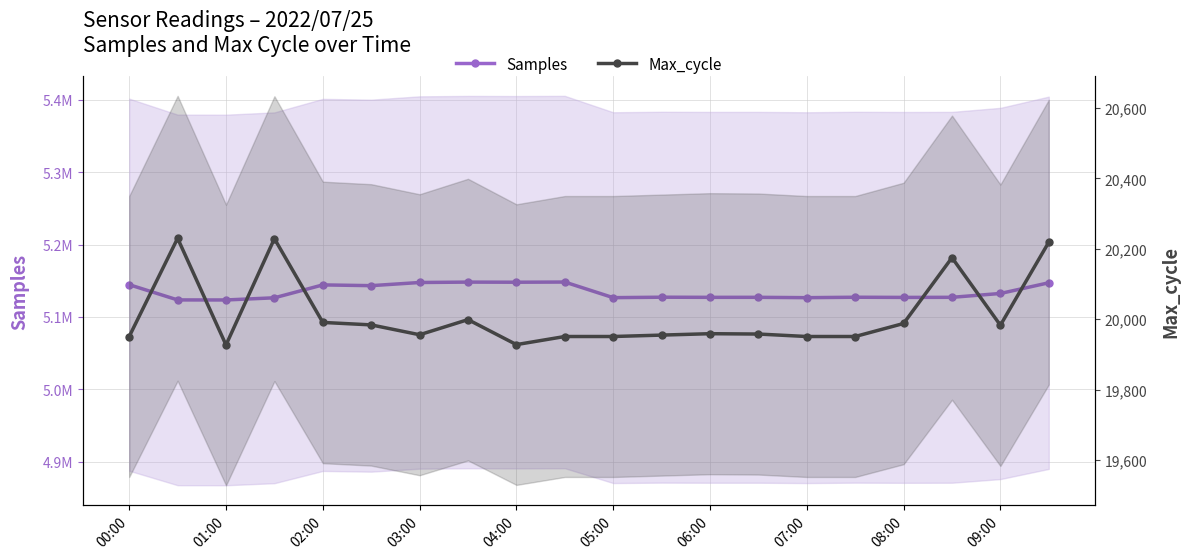

What is the approximate value of Samples at 15, to the nearest 10?

5127160